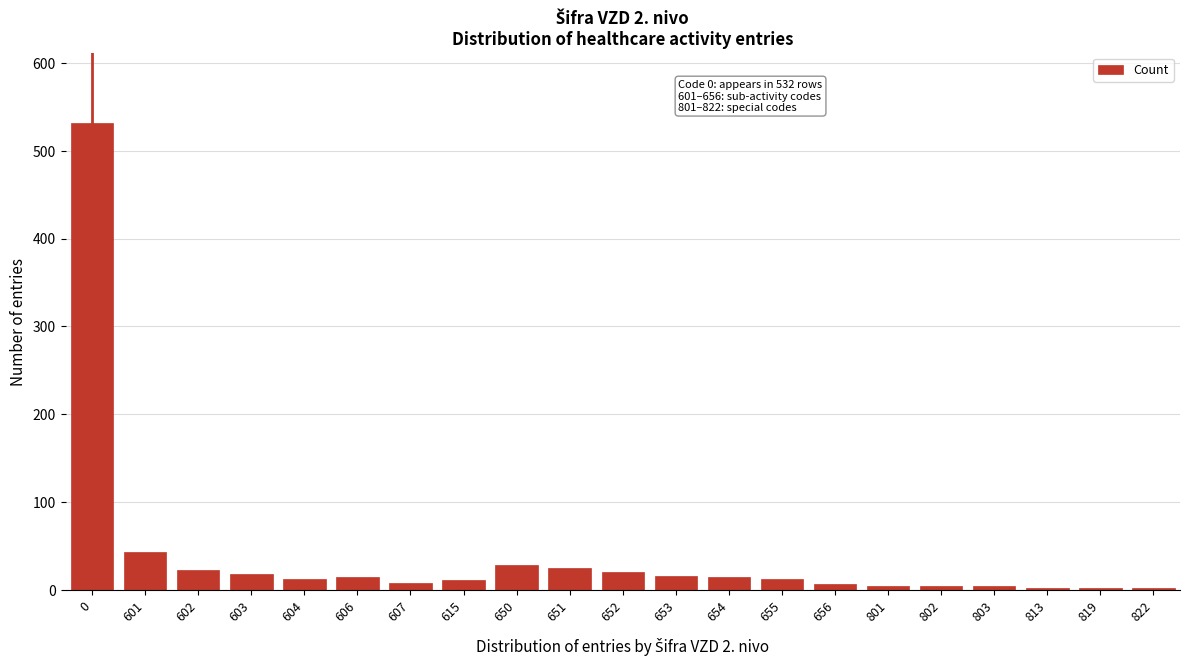

The chart shows a value of 18 at 603. True or false?

True